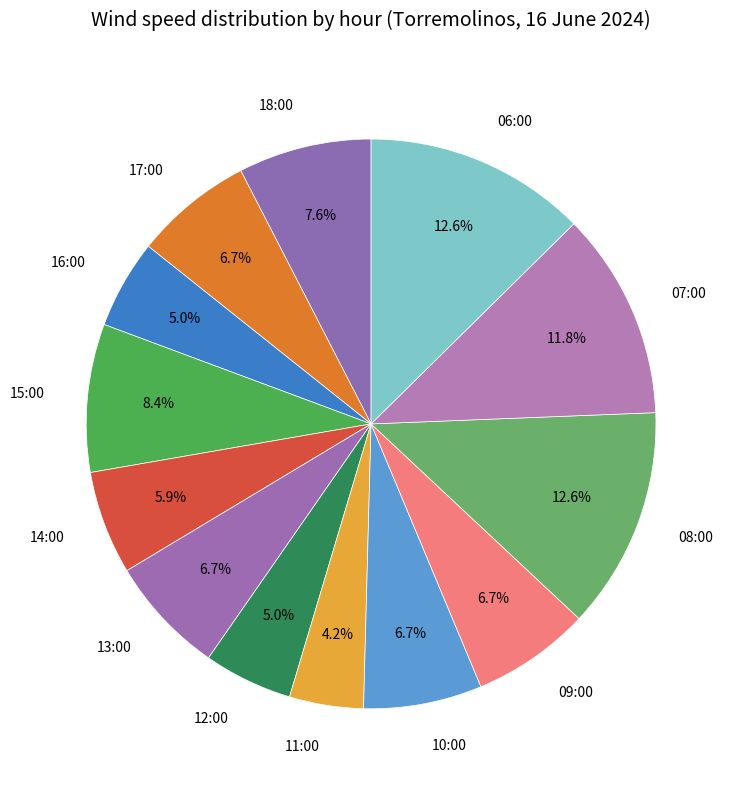

To the nearest percent, what is the difference between the 12:00 and 14:00 slice percentages?

1%